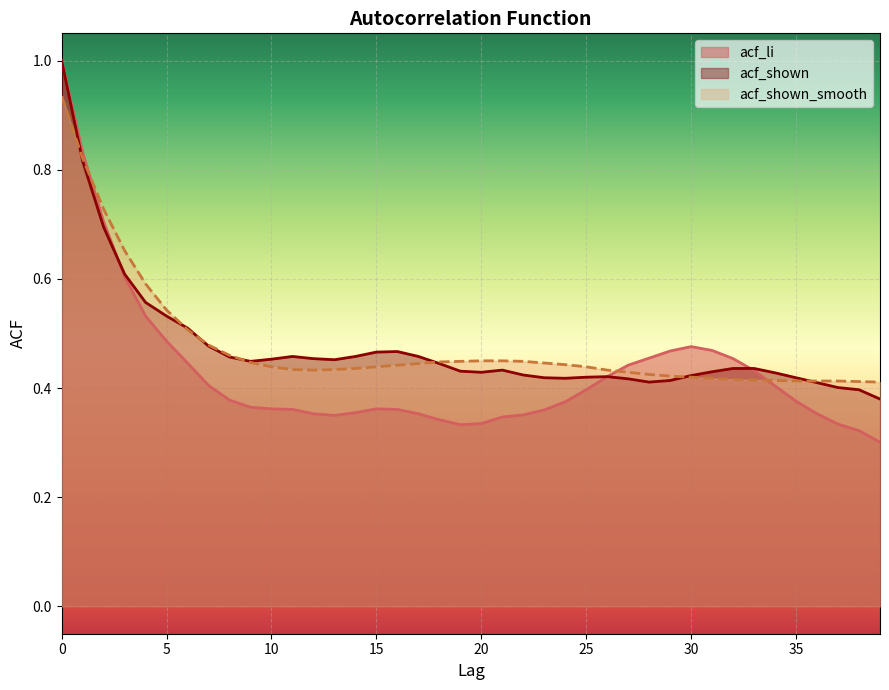

Between 21 and 34, which series saw the biggest shift?

acf_li